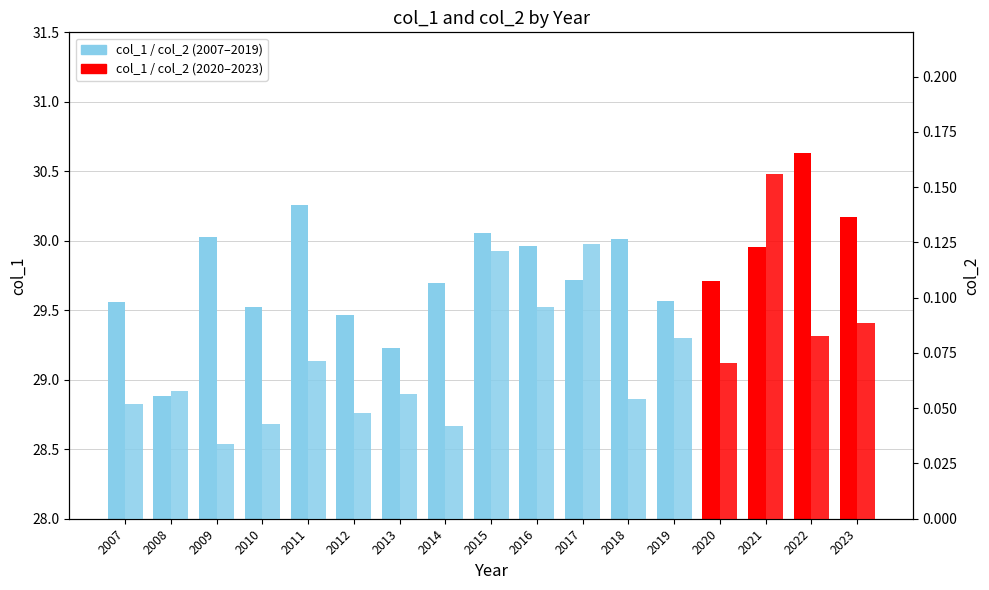

At how many categories does at least one series exceed 2?

17